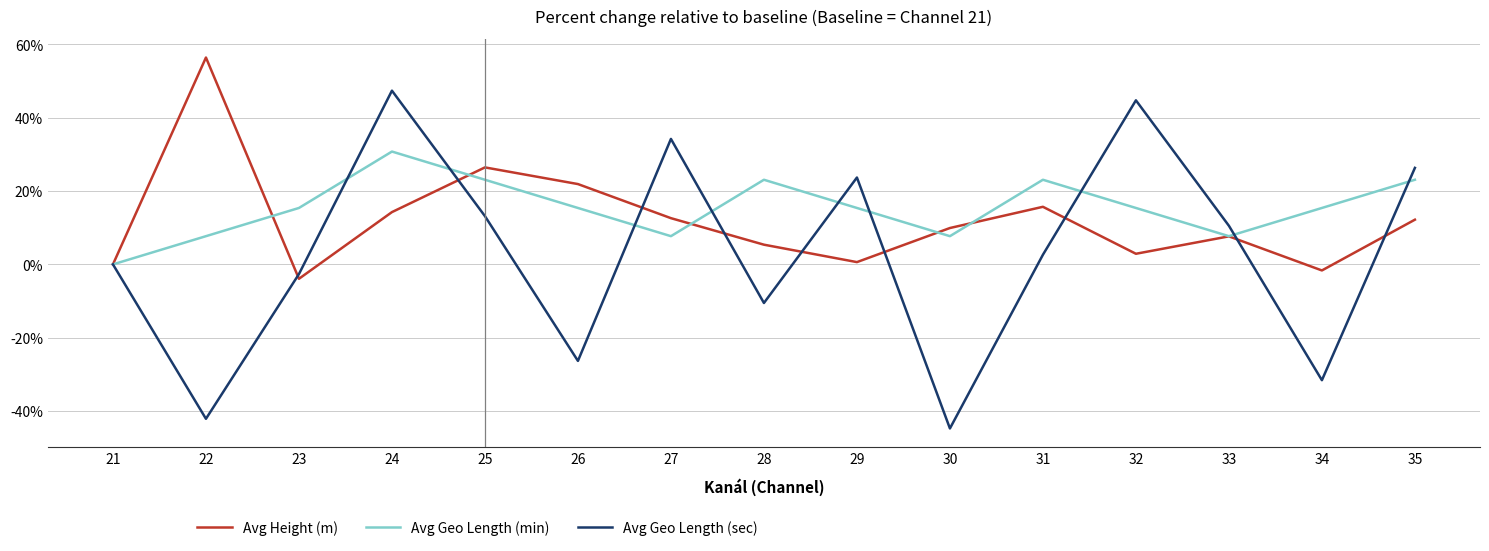

Which category has the highest value across all series?

22